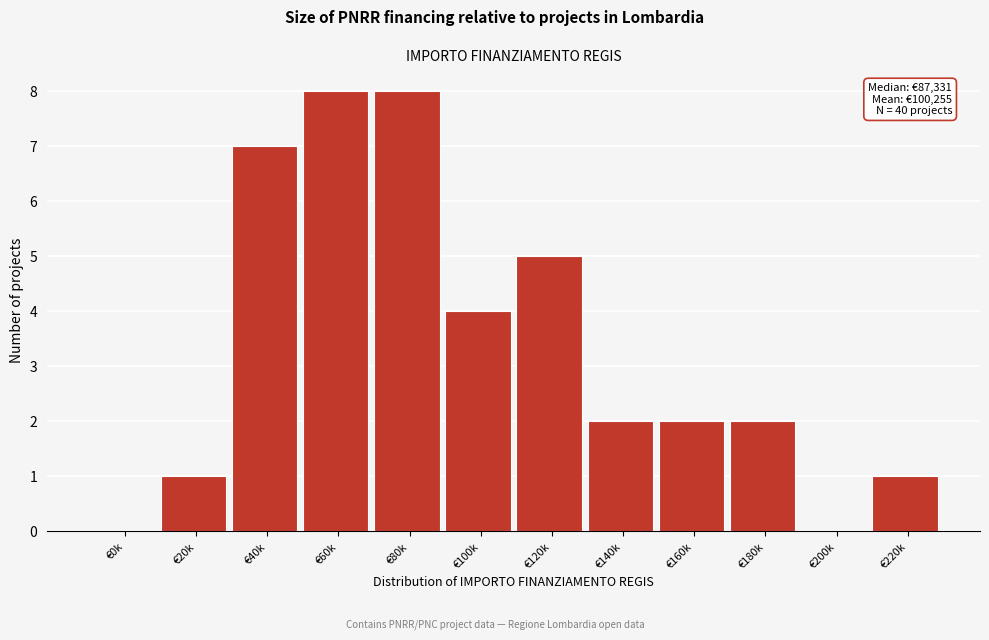

Reading right to left, extract all data points from this chart.

€220k=1	€200k=0	€180k=2	€160k=2	€140k=2	€120k=5	€100k=4	€80k=8	€60k=8	€40k=7	€20k=1	€0k=0